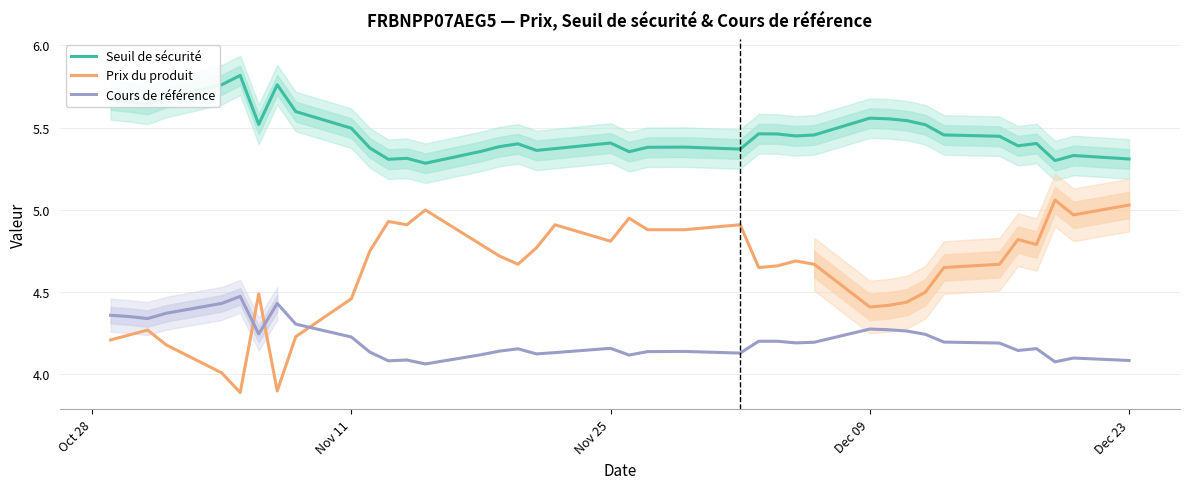

True or false: Prix du produit and Cours de référence intersect in this chart.

True